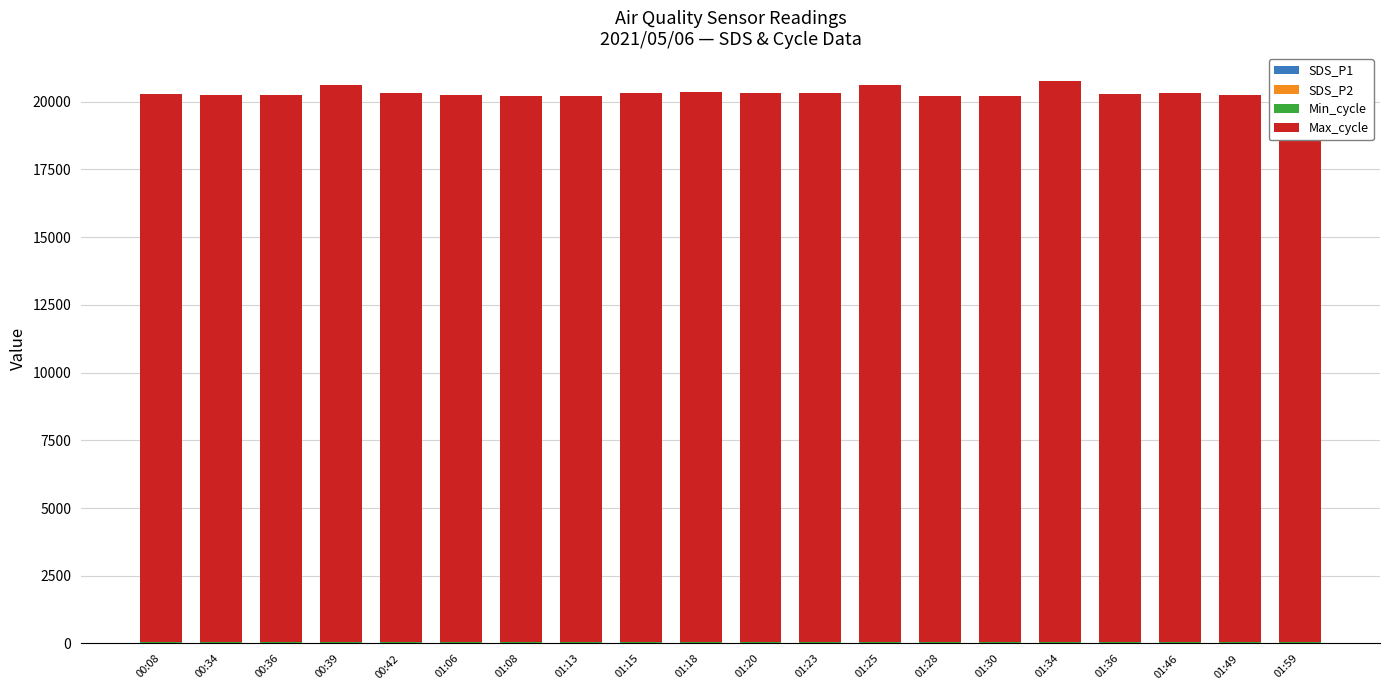

The value of Min_cycle at 00:36 is 28.0. True or false?

True